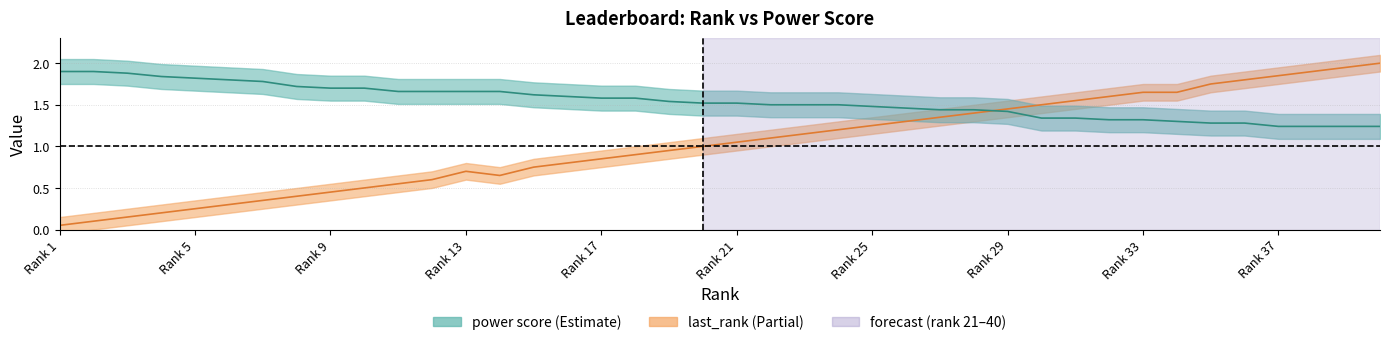

What is the value of the last_rank point at the 16th from the left?

0.8